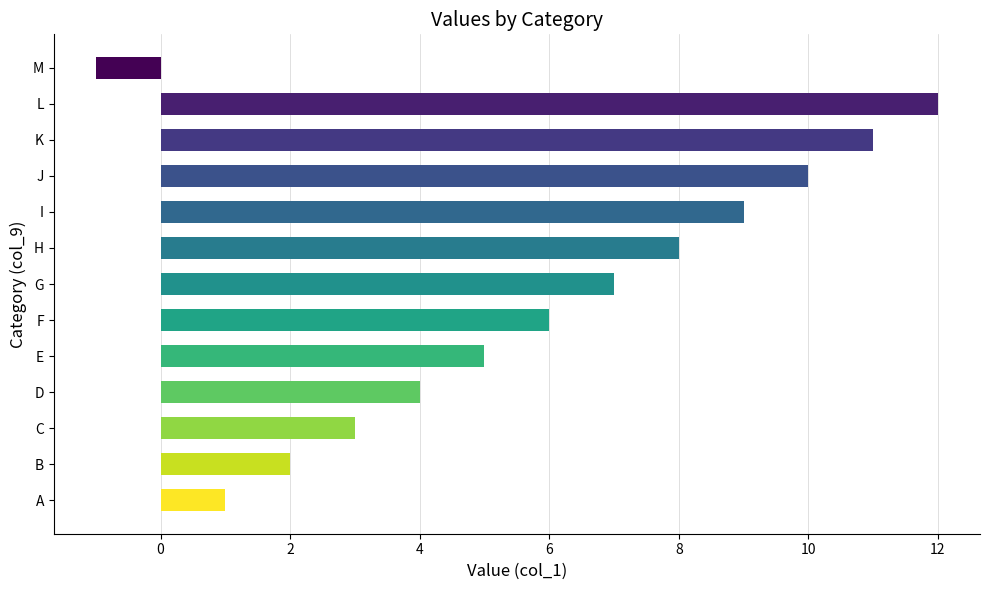

At which label is the value closest to 5?

E